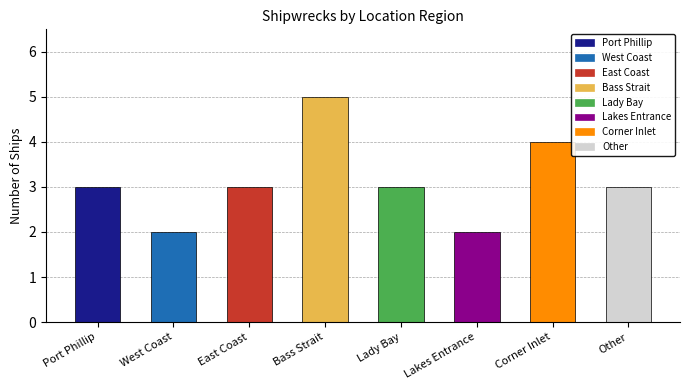

Which category has the highest value across all series?

Bass Strait